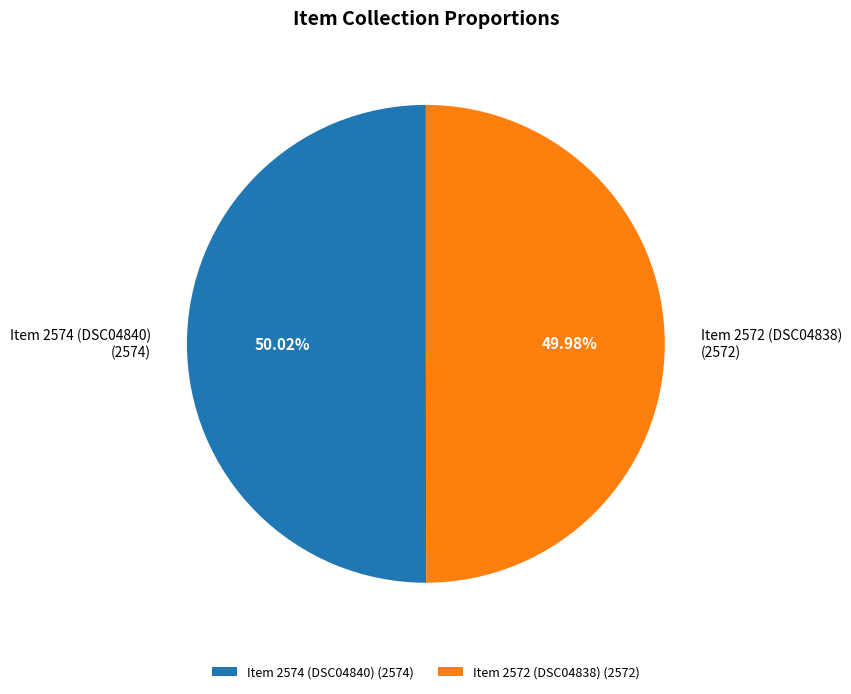

What is the ratio of the value at Item 2572 (DSC04838) to the value at Item 2574 (DSC04840)?

1.0